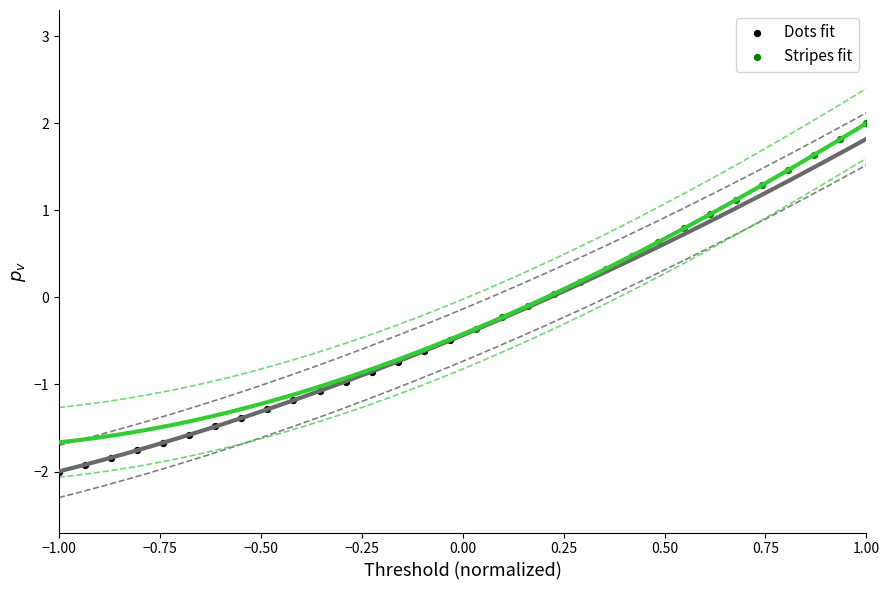

Which series reaches the minimum Y coordinate?

Dots fit